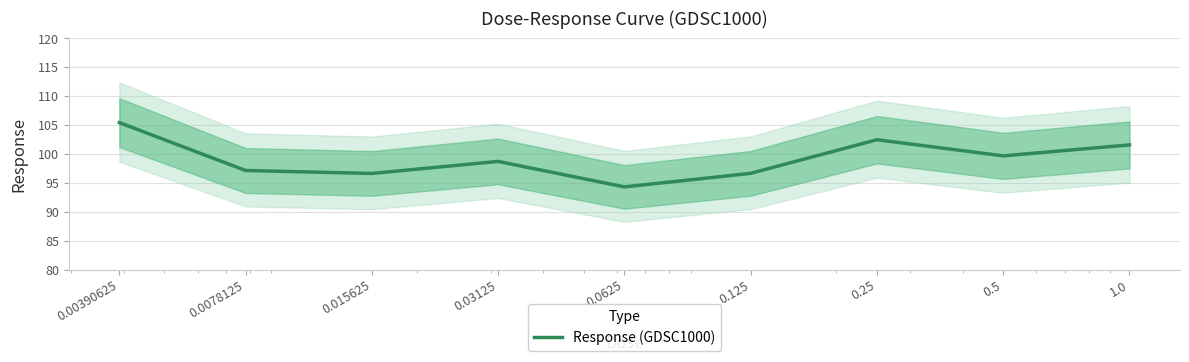

List the labels in order of value, smallest first.

0.0625, 0.015625, 0.125, 0.0078125, 0.03125, 0.5, 1.0, 0.25, 0.00390625